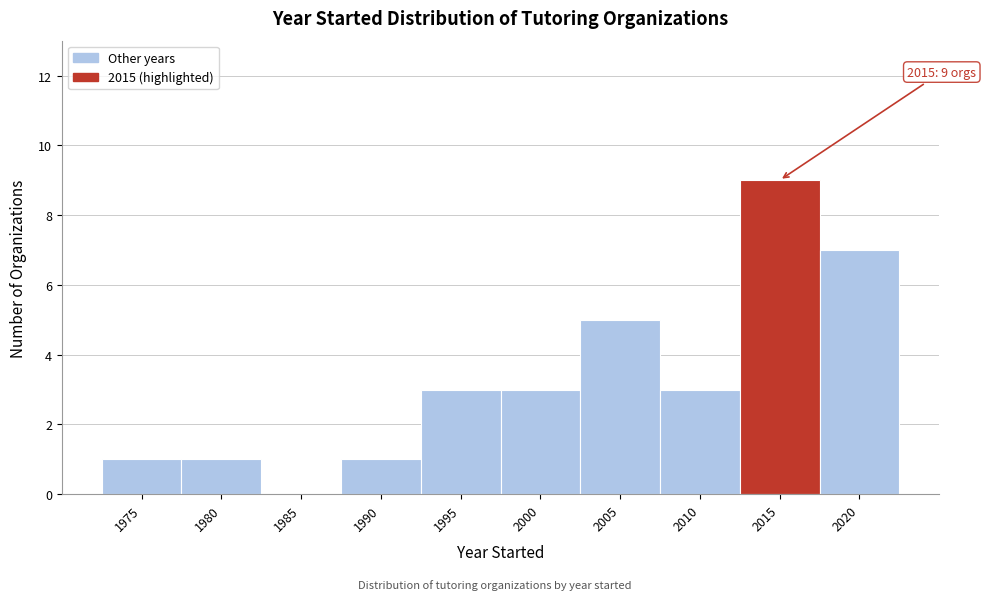

Reading left to right, what are all the values shown in this chart?

1975=1	1980=1	1985=0	1990=1	1995=3	2000=3	2005=5	2010=3	2015=9	2020=7